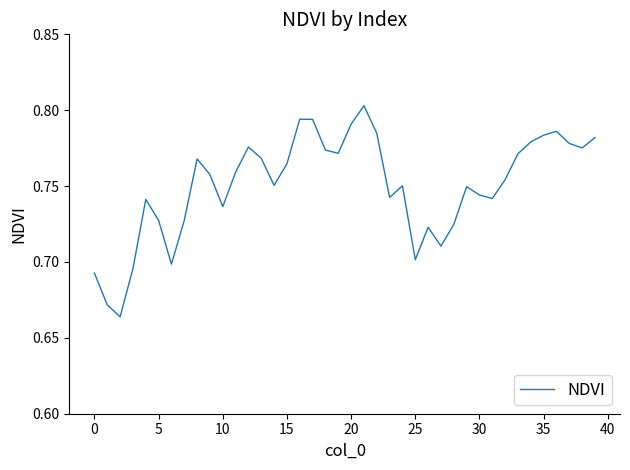

Does the chart display data point markers on the line(s)?

No